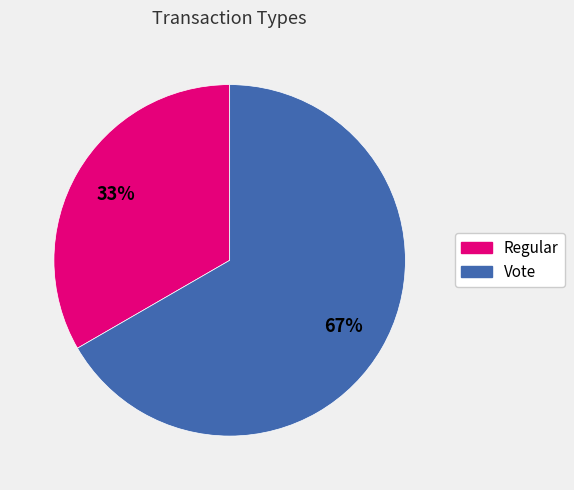

Count the number of slices in the pie.

2